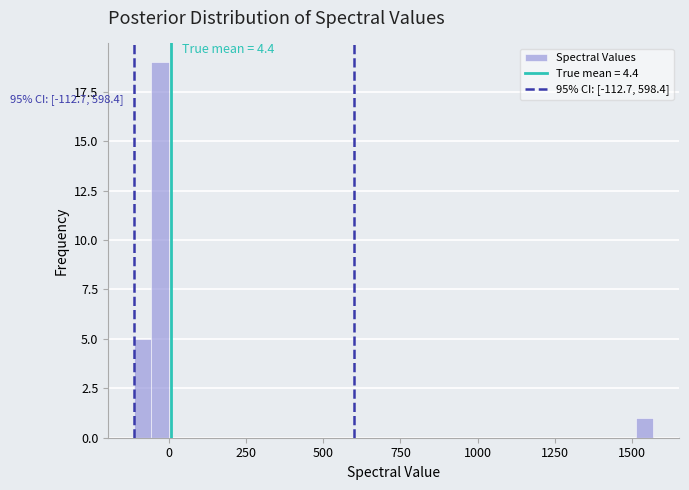

Read against the x-axis, roughly where is the centre of the tallest bar?

-50